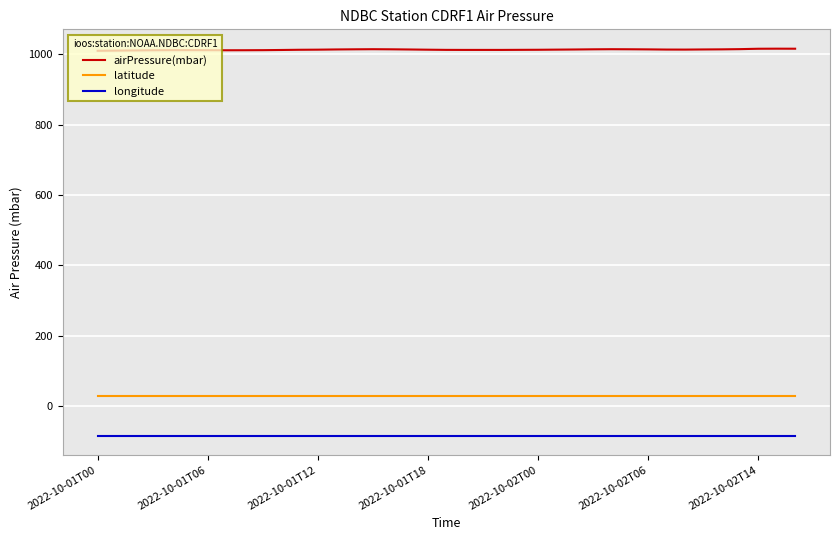

What is the minimum value for latitude?

29.1